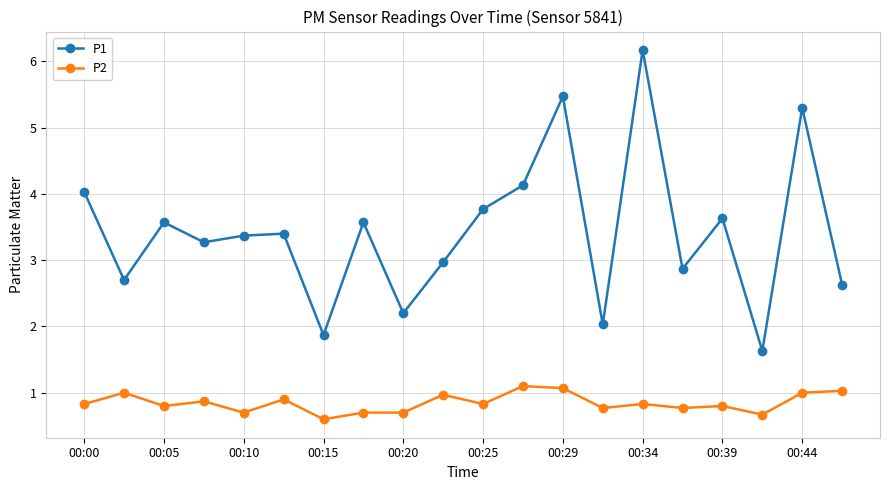

List the series in order of their peak value, lowest first.

P2, P1